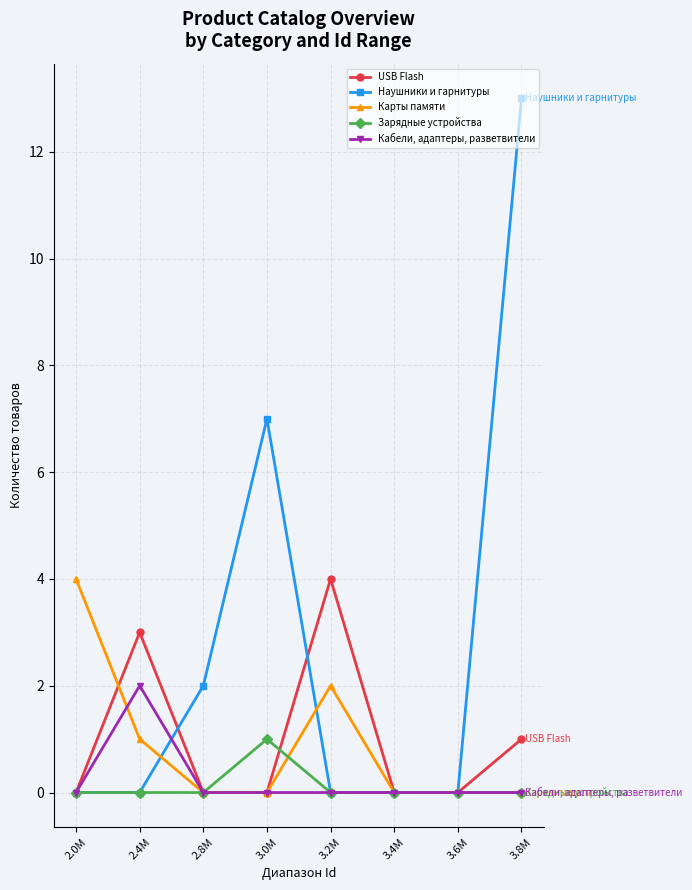

Which category has the highest value across all series?

3.8M